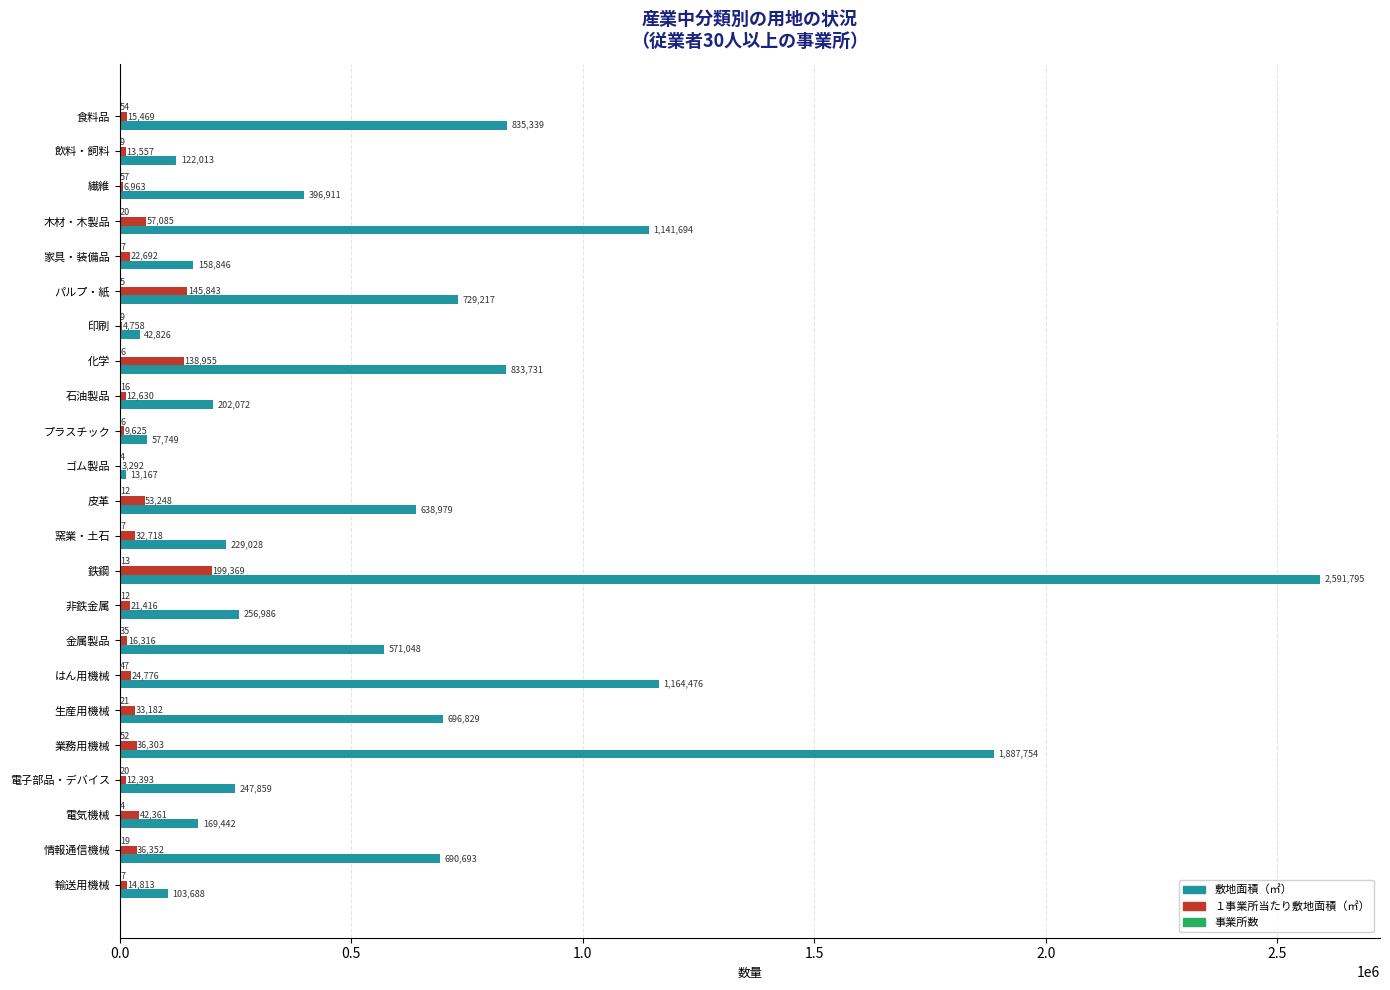

True or false: 敷地面積（㎡） has a value of 352461 at 非鉄金属.

False